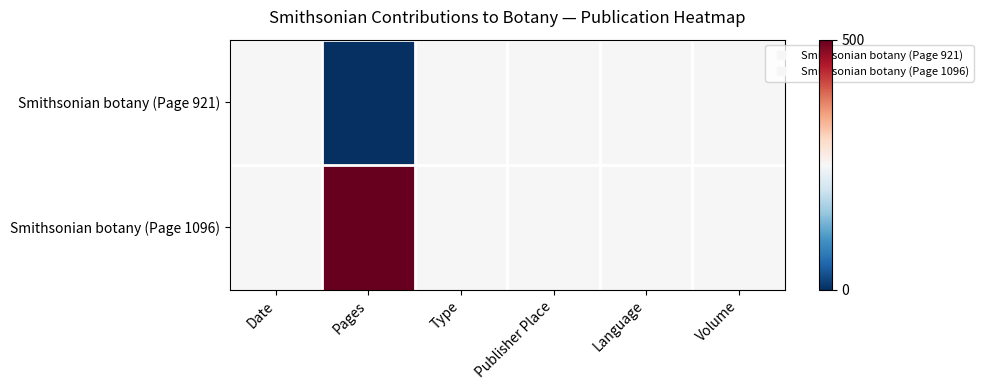

Reading left to right, extract all data points from this chart.

Smithsonian botany (Page 921): Date=250	Pages=0	Type=250	Publisher Place=250	Language=250	Volume=250
Smithsonian botany (Page 1096): Date=250	Pages=500	Type=250	Publisher Place=250	Language=250	Volume=250